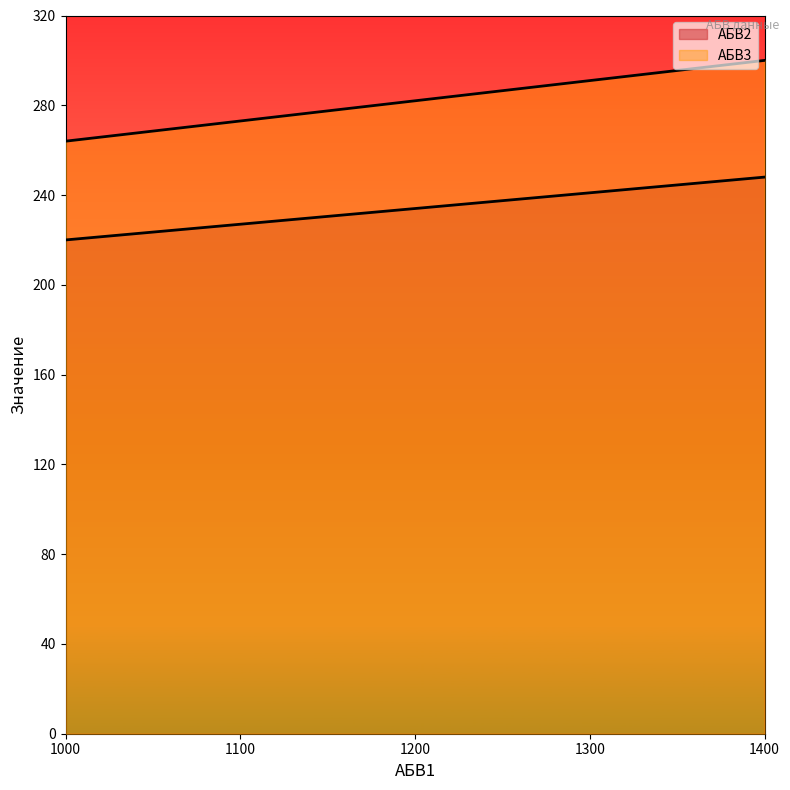

What is the spread (max minus min) of values at 1400?

52